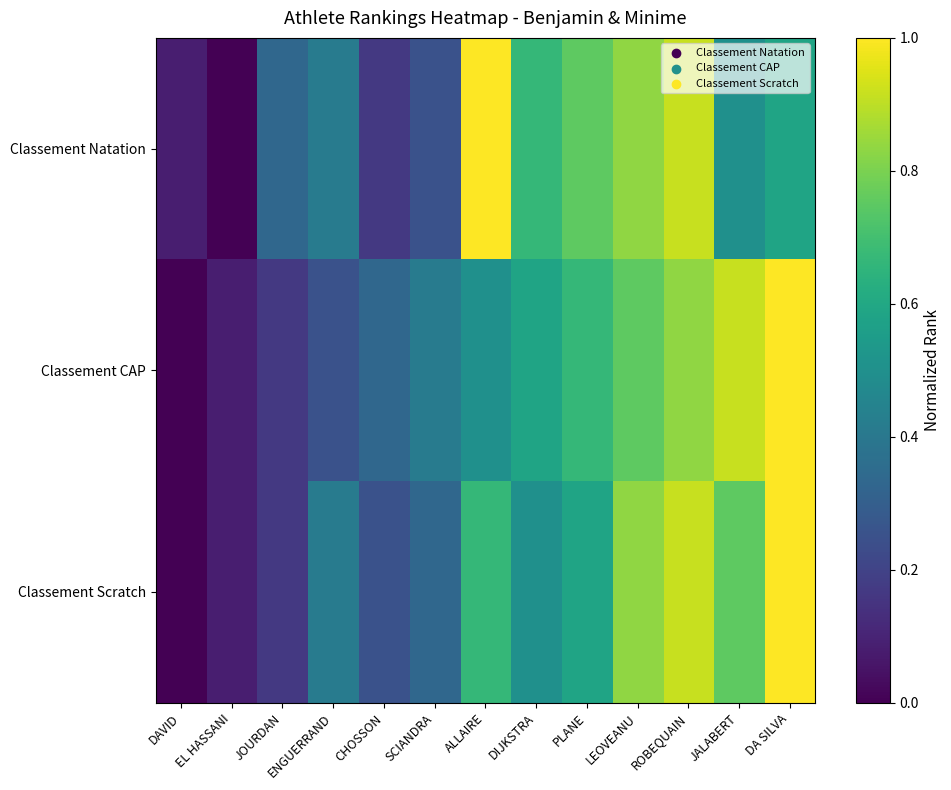

What is the total value across all series at JALABERT?

2.2